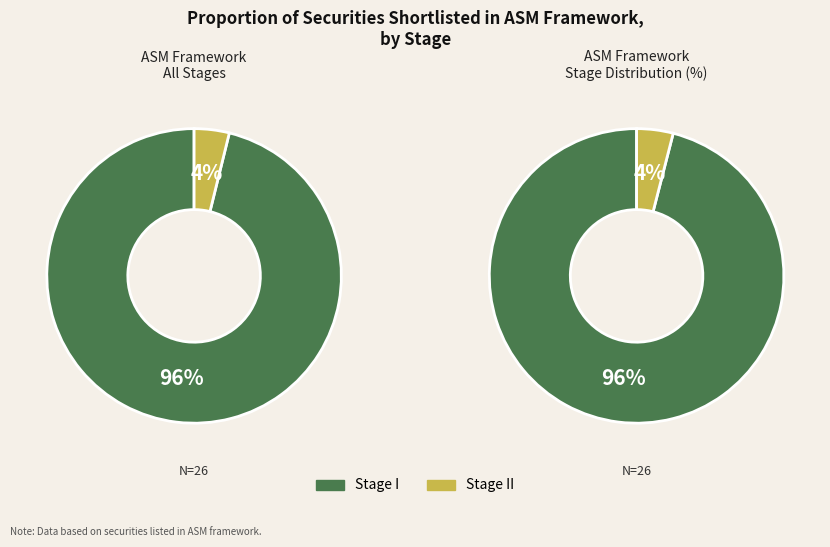

What is the smallest slice in the pie chart?

Stage II